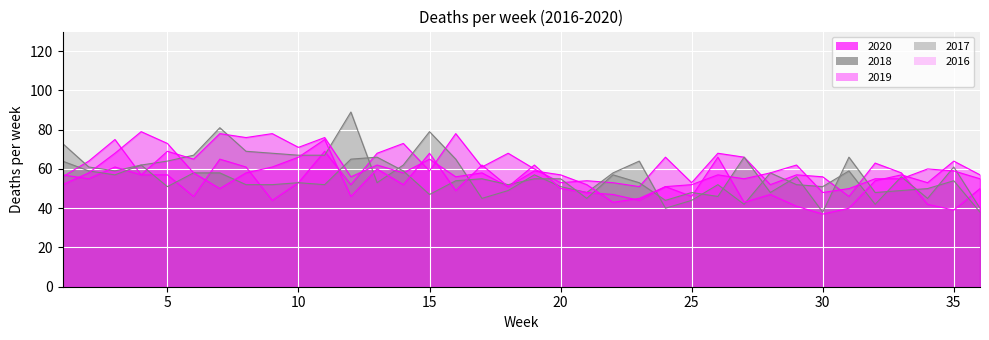

Rank the series at 28 from highest to lowest value.

2018, 2016, 2020, 2019, 2017